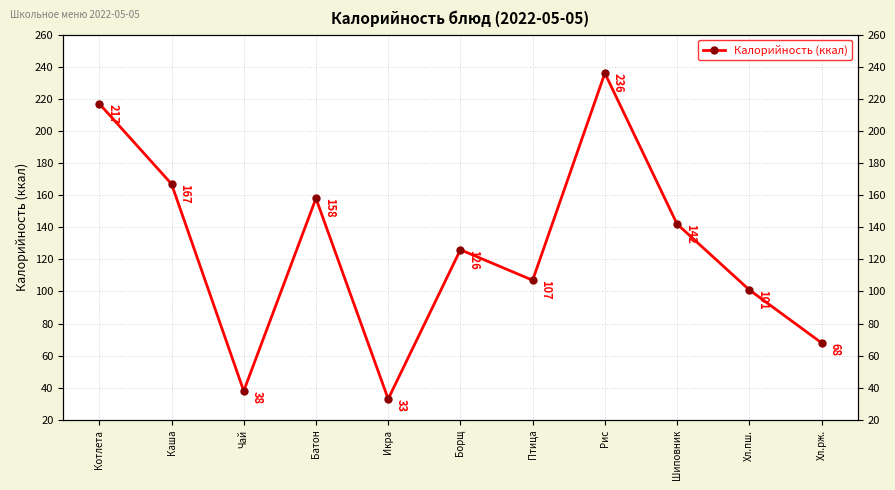

Reading right to left, extract all data points from this chart.

68	101	142	236	107	126	33	158	38	167	217